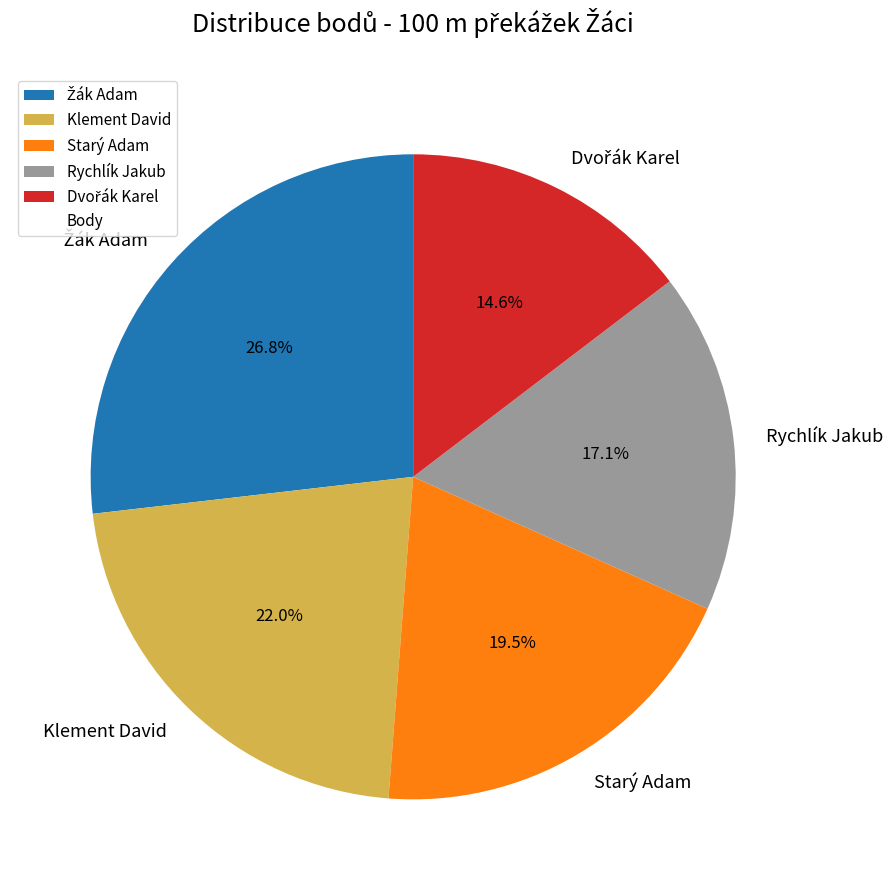

To the nearest percent, what is the difference between the largest and smallest slice percentages?

12%